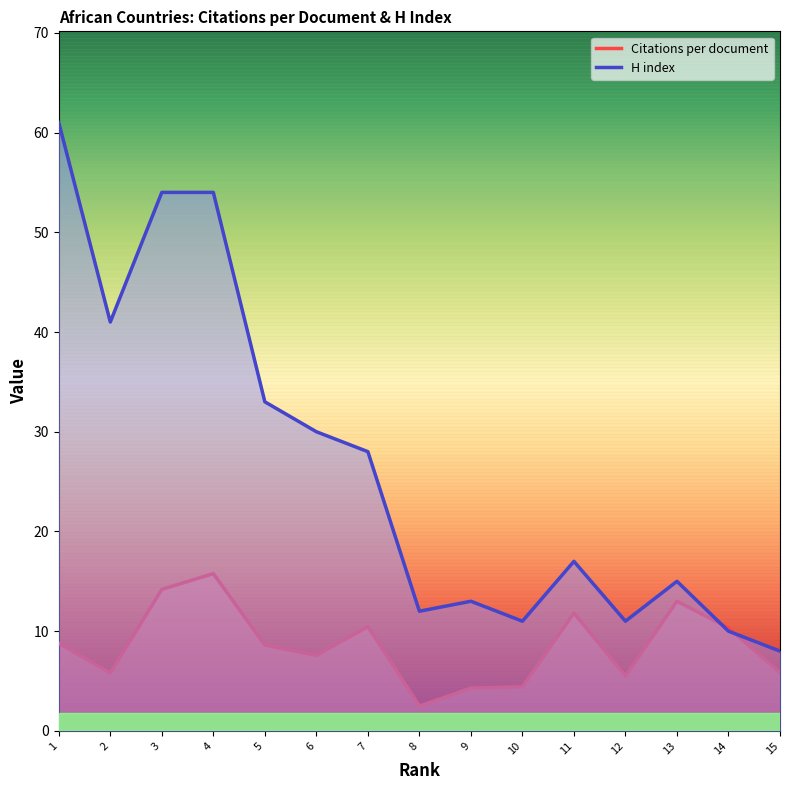

Between which two adjacent categories do Citations per document and H index first intersect?

13 and 14